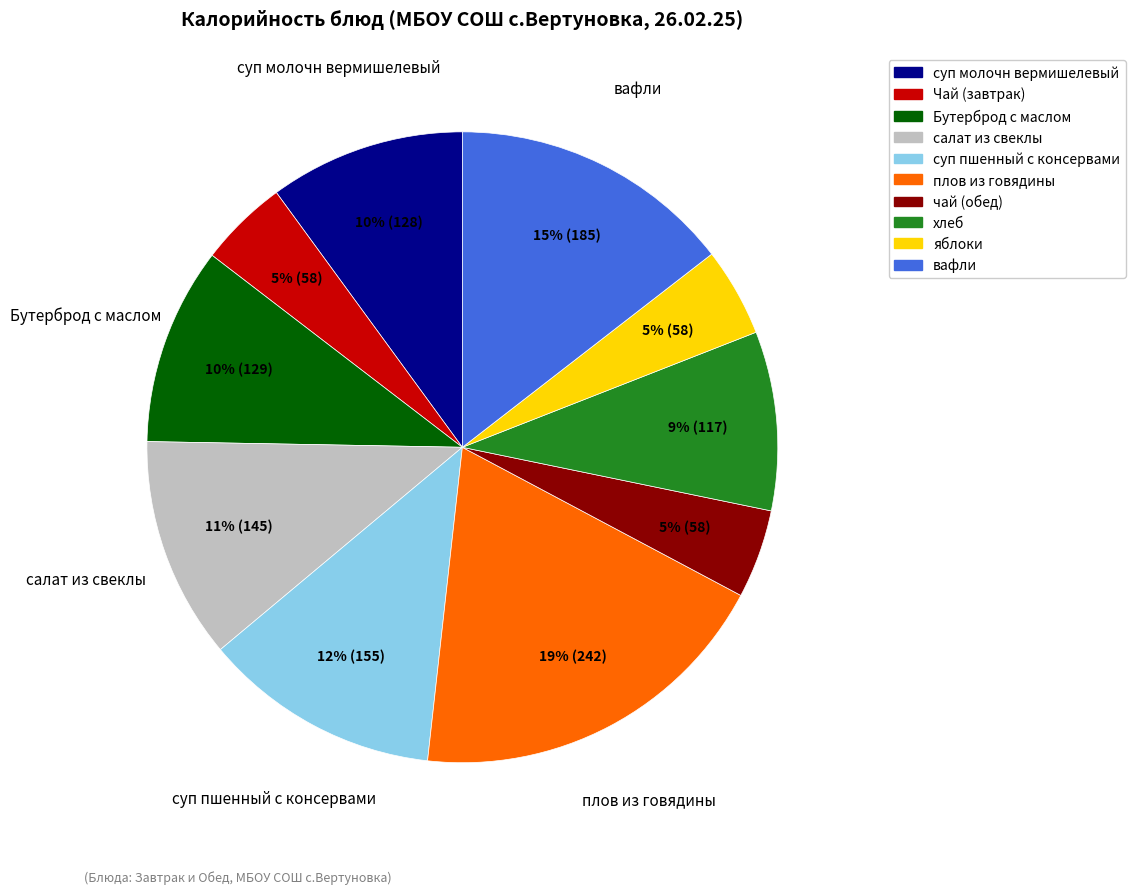

Which slice is the largest?

плов из говядины